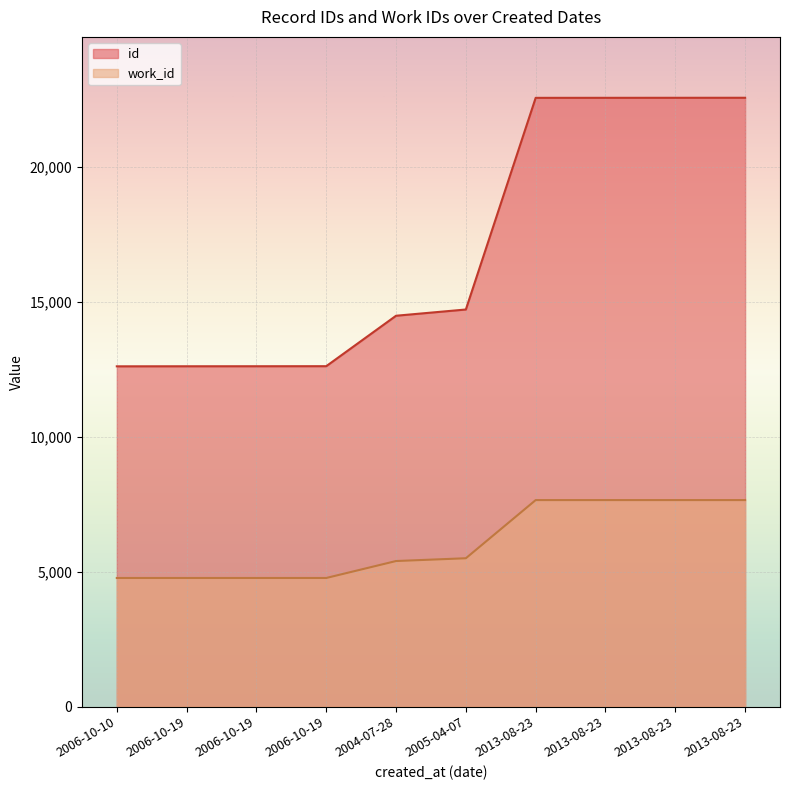

Which series has the largest range (max minus min)?

id